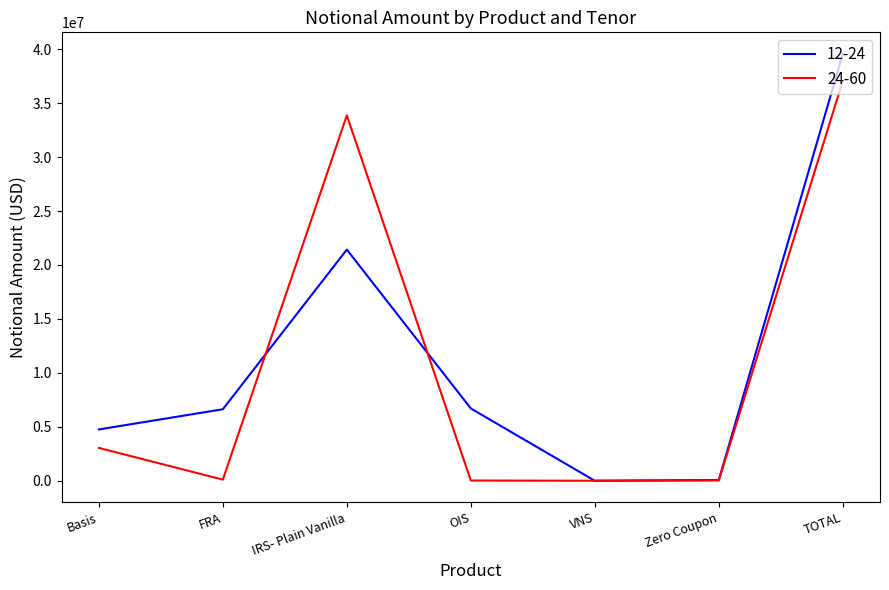

List the series in order of their peak value, lowest first.

24-60, 12-24